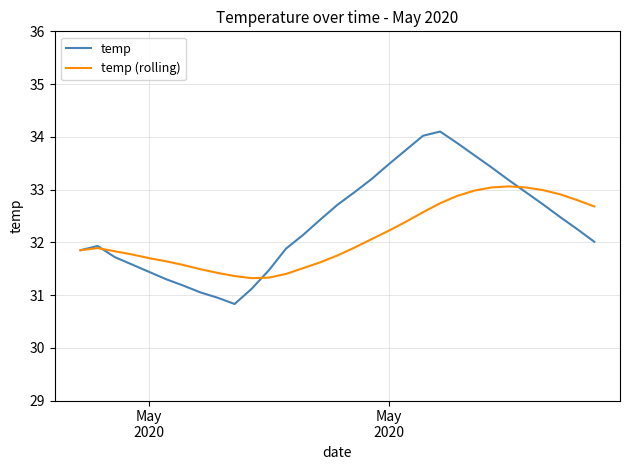

List the series in order of their peak value, lowest first.

temp (rolling), temp